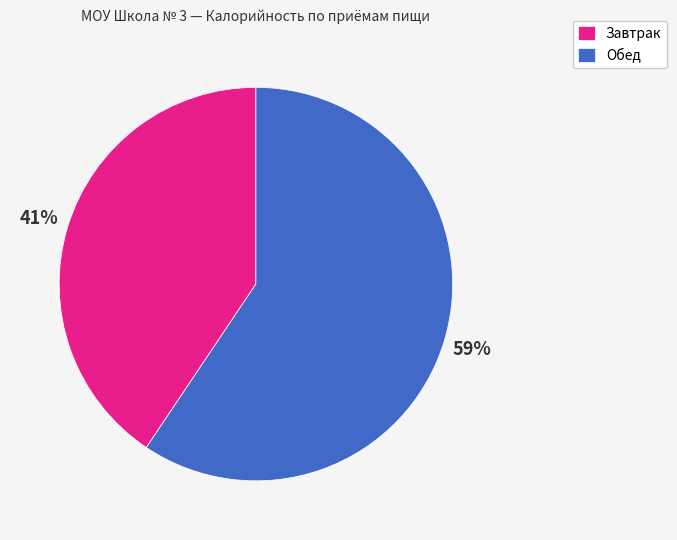

To the nearest percent, what is the average slice percentage?

50%